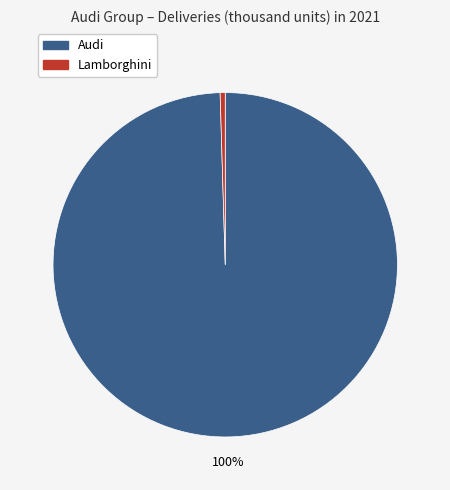

What is the ratio of the value at Audi to the value at Lamborghini?

210.1